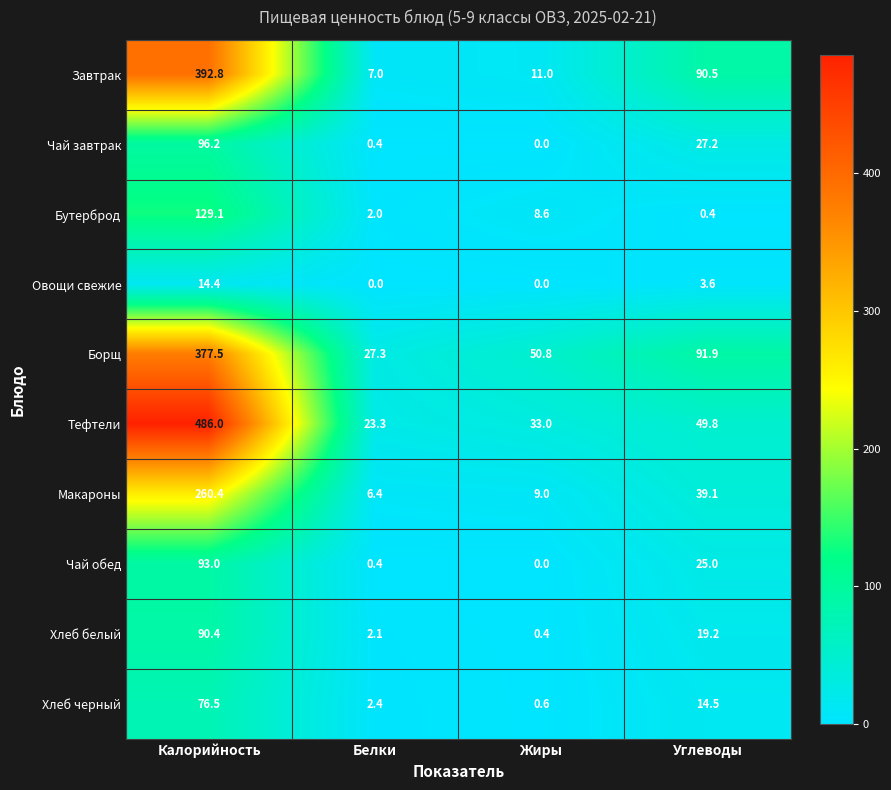

What is the difference between the second highest and minimum values in the Чай завтрак series?

27.2